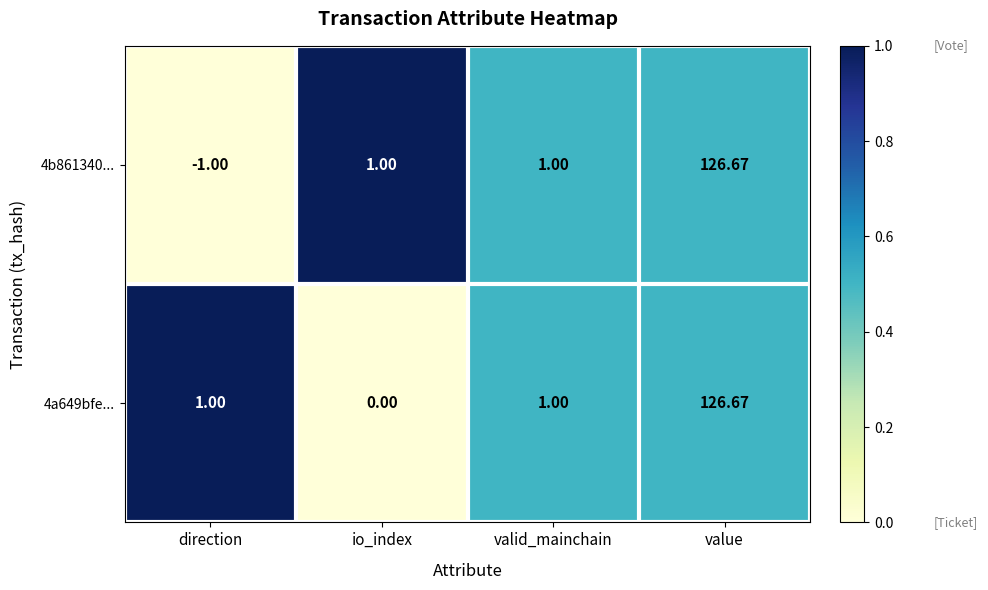

At which category is the sum across all series the highest?

value